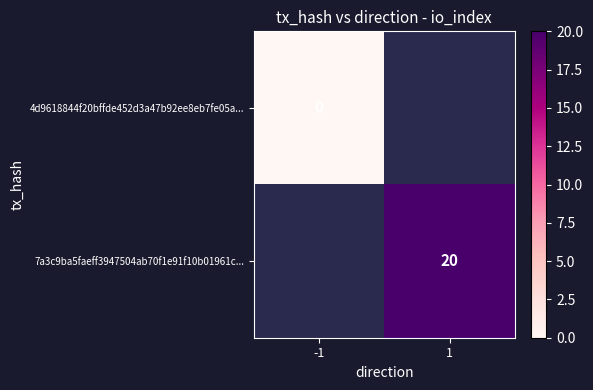

True or false: 7a3c9ba5faeff3947504ab70f1e91f10b01961c... has a value of 33 at 1.

False